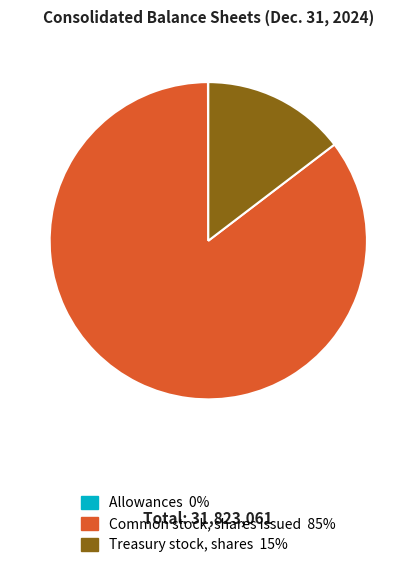

Which category has the biggest portion of the pie?

Common stock, shares issued